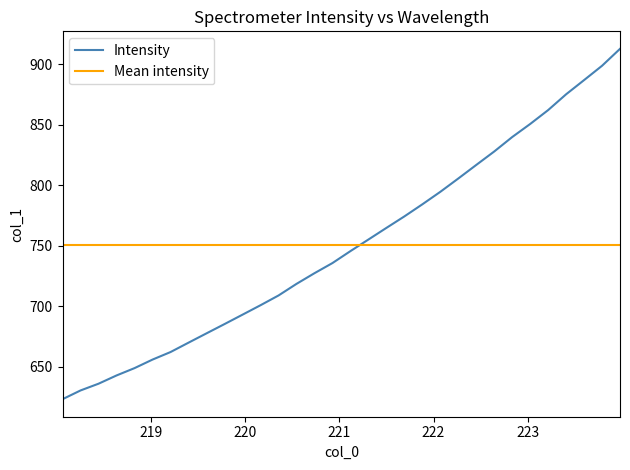

What is the maximum value for Intensity?

912.6